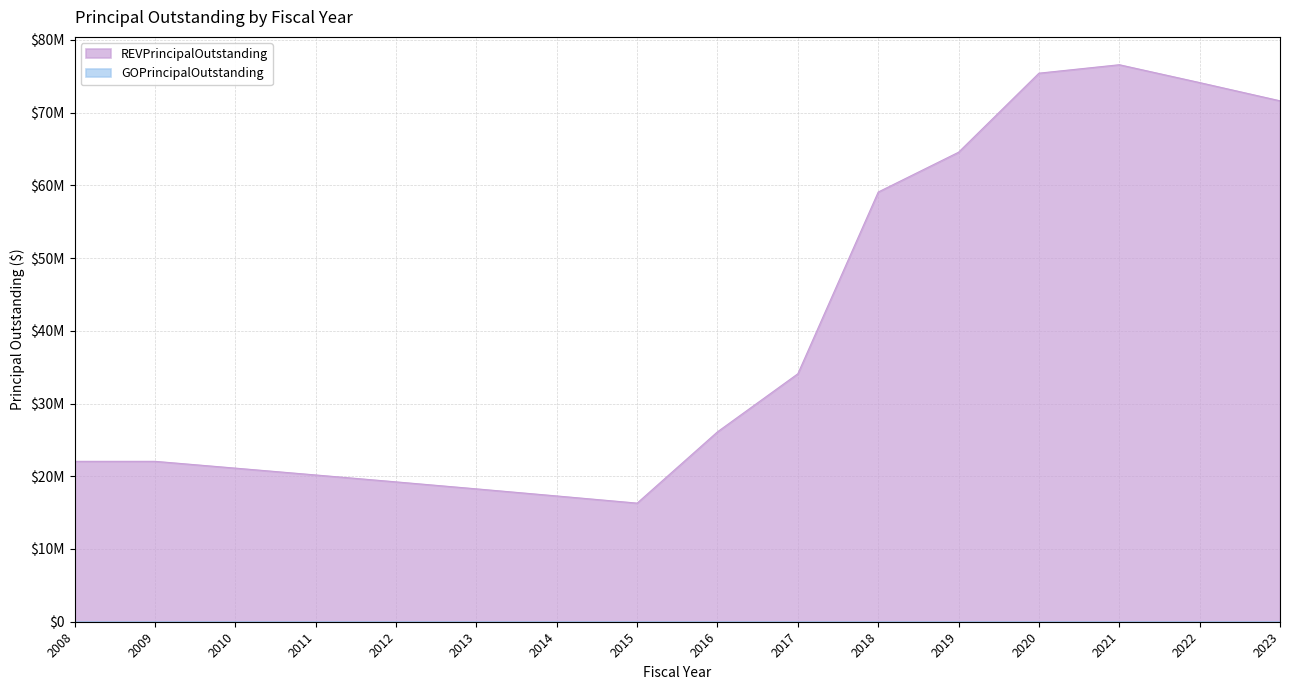

True or false: the data shows 74115000 at 2022.

True